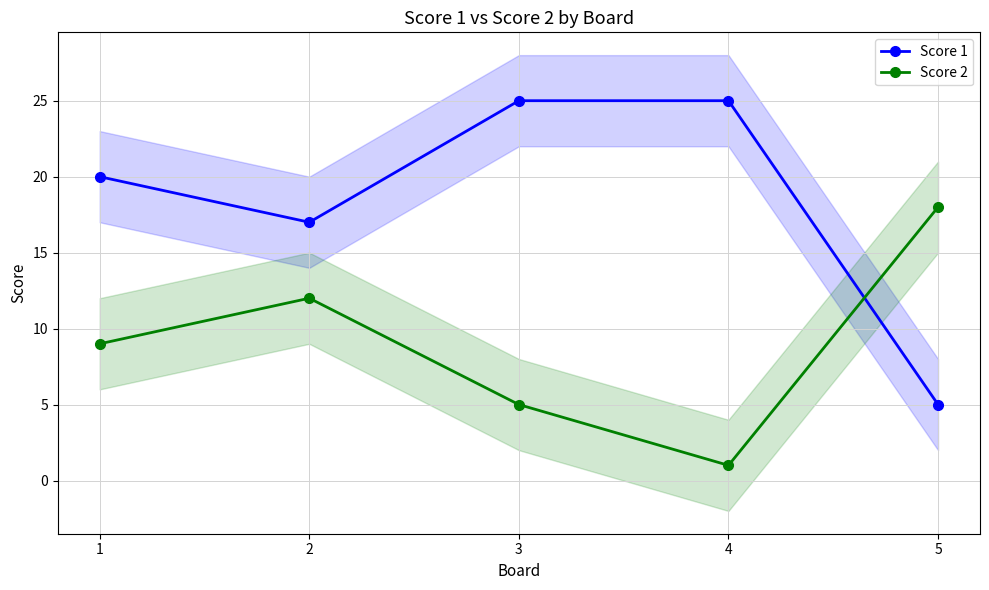

Reading left to right, what are all the values shown in this chart?

Score 1: 1=20	2=17	3=25	4=25	5=5
Score 2: 1=9	2=12	3=5	4=1	5=18